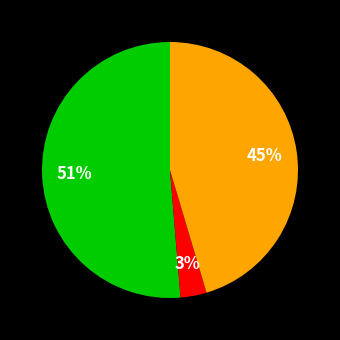

To the nearest percent, what is the difference between the largest and smallest slice percentages?

48%